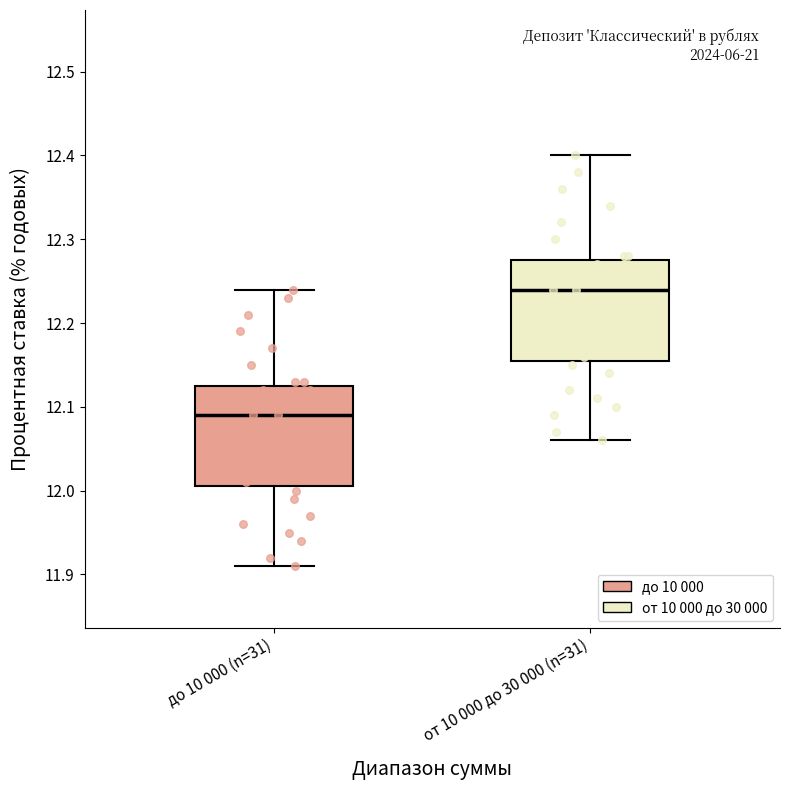

Where does the upper whisker of the box for до 10 000 (n=31) end on the y-axis? The values are not printed on the chart, so give them approximately, as read against the axis.

12.24